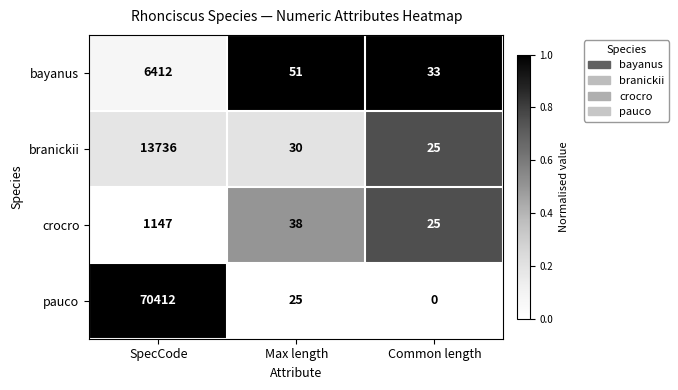

What is the approximate value of branickii at SpecCode?

13736